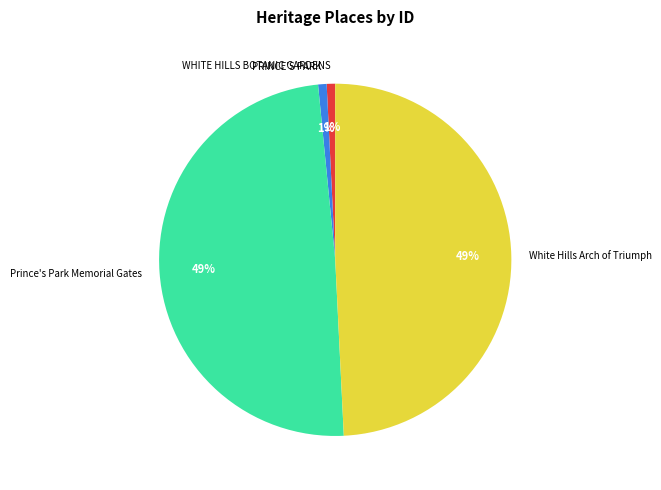

How many segments does this pie chart have?

4